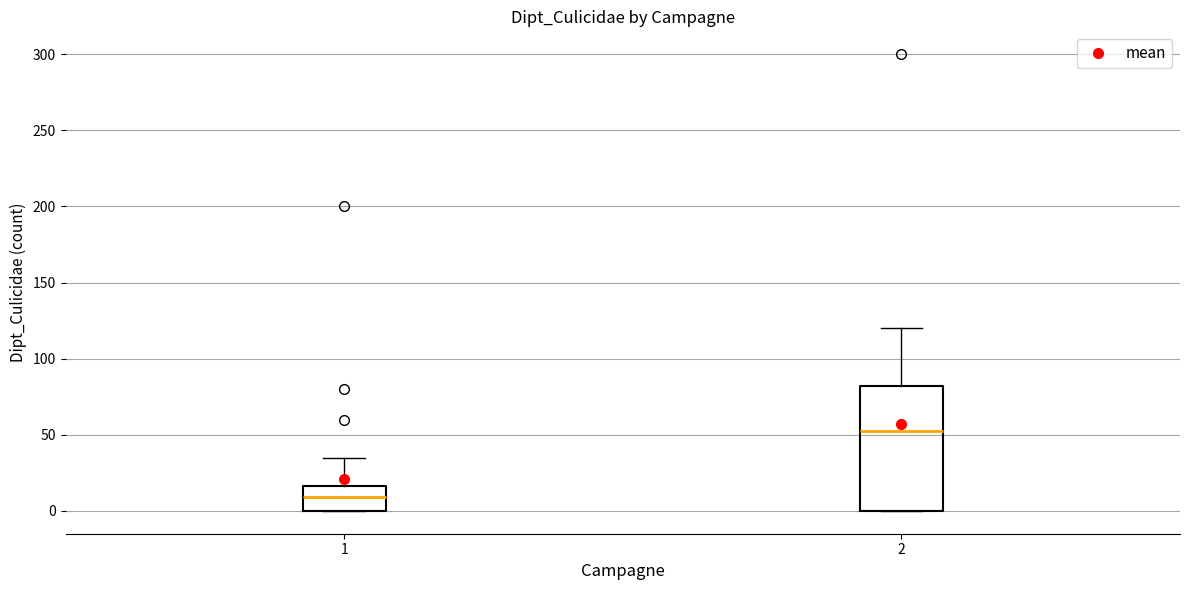

Where is the upper edge of the box at x = 1 on the y-axis? The values are not printed on the chart, so give them approximately, as read against the axis.

15